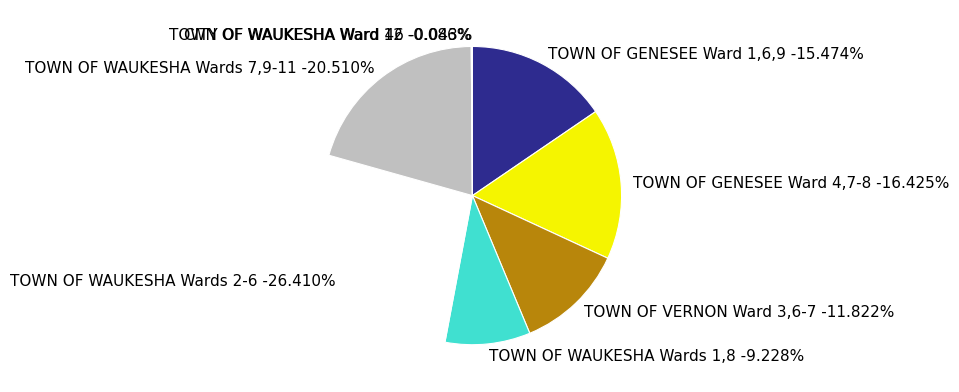

Count the number of slices in the pie.

8